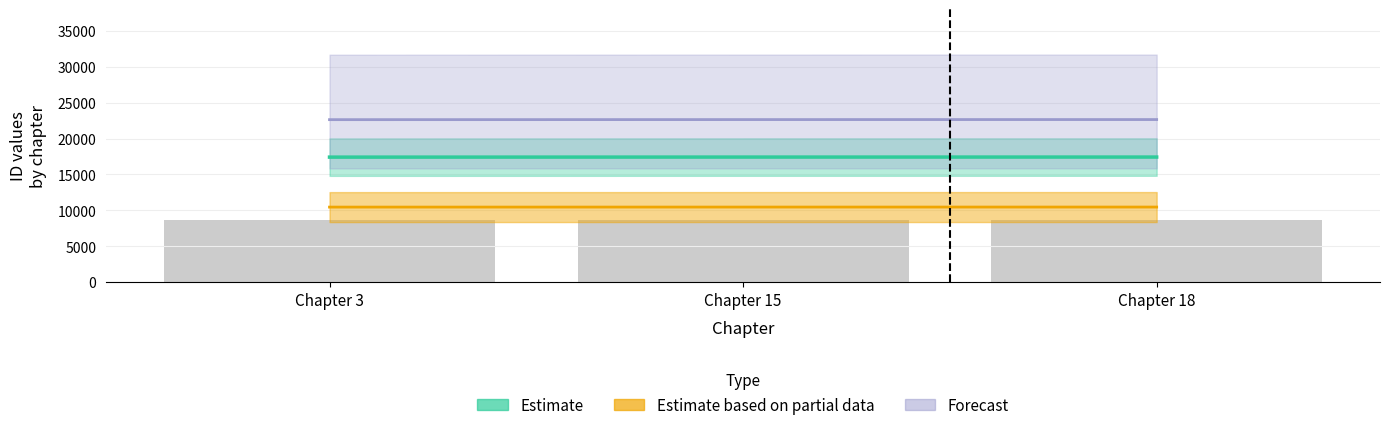

What is the spread (max minus min) of values at Chapter 3?

12190.5